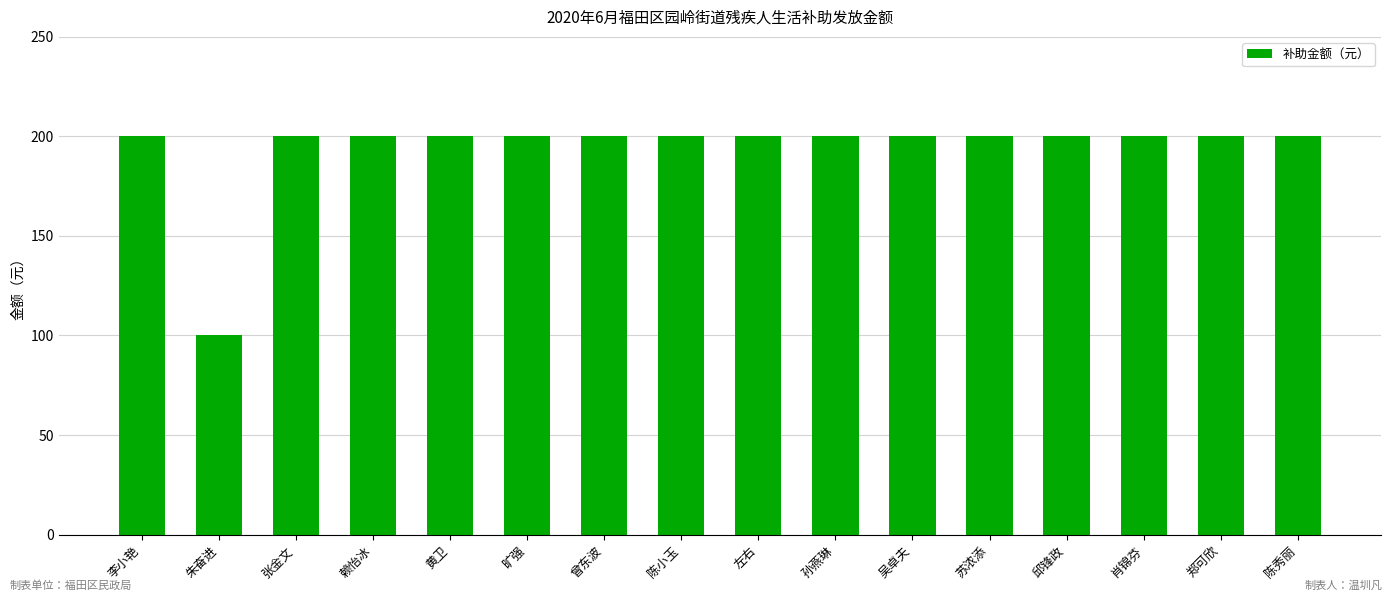

What is the greatest value displayed?

200